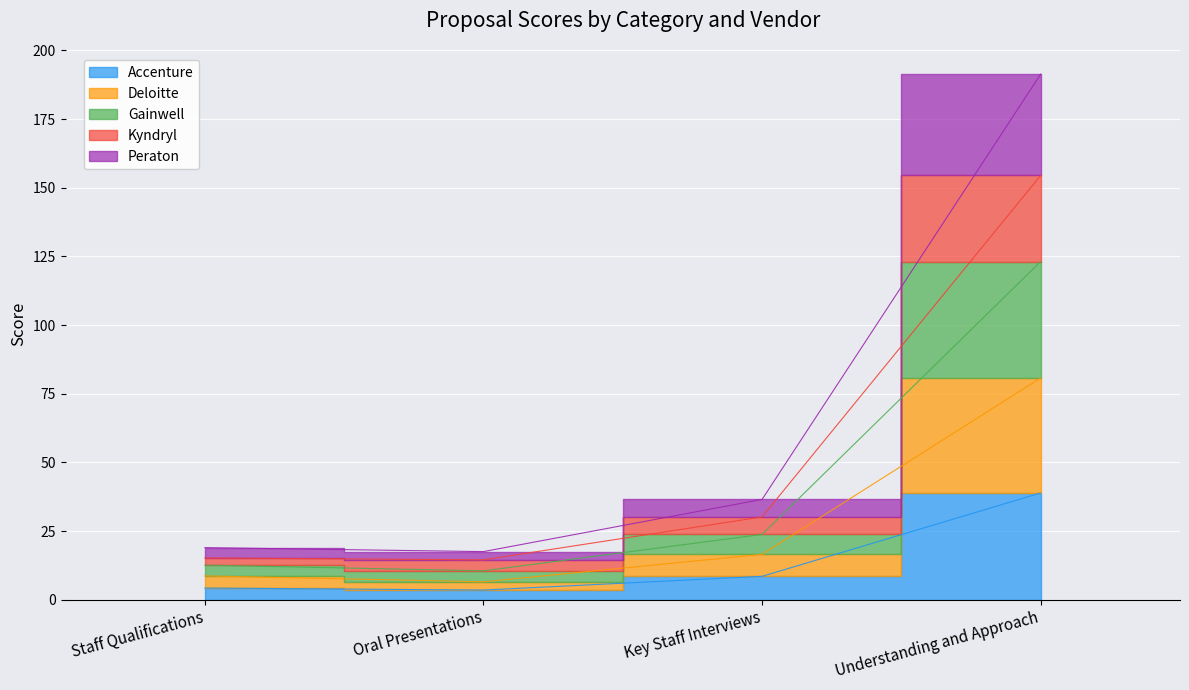

True or false: Gainwell and Kyndryl cross at least once.

False